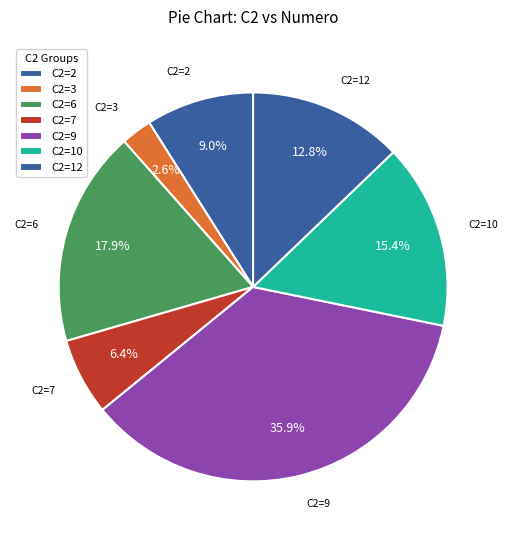

Between C2=2 and C2=6, which is larger?

C2=6